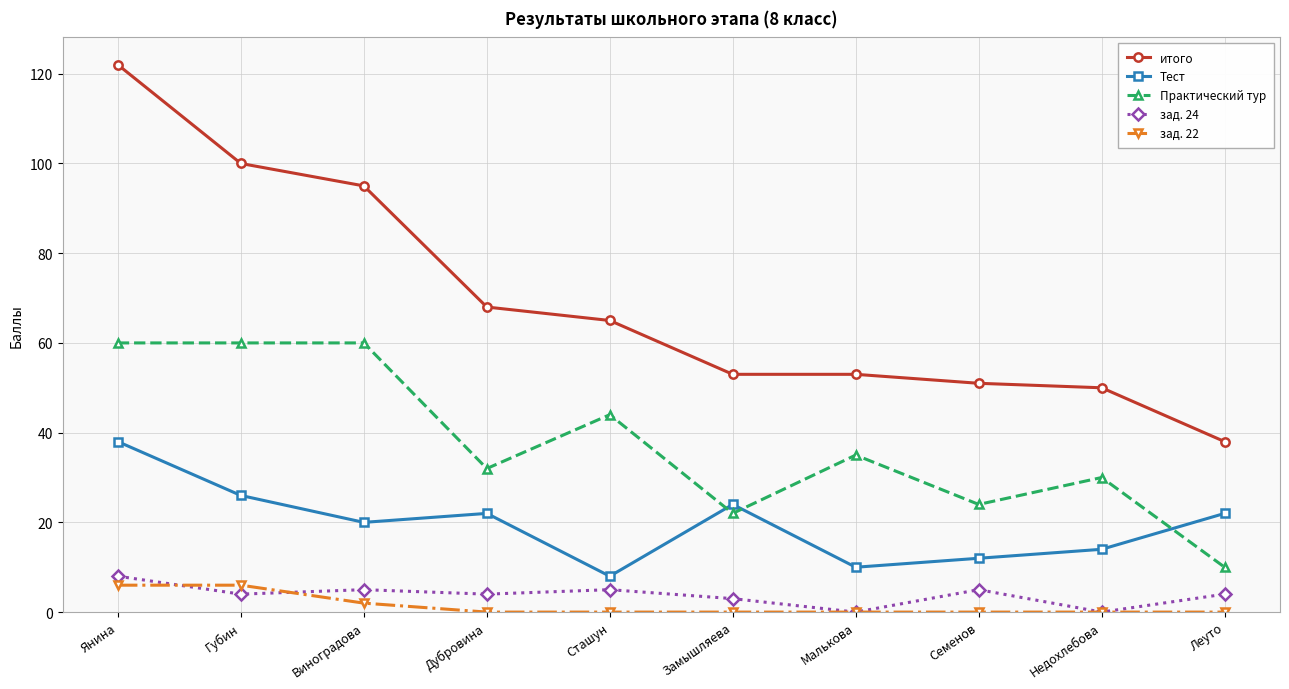

Which category has the highest value in the Тест series?

Янина